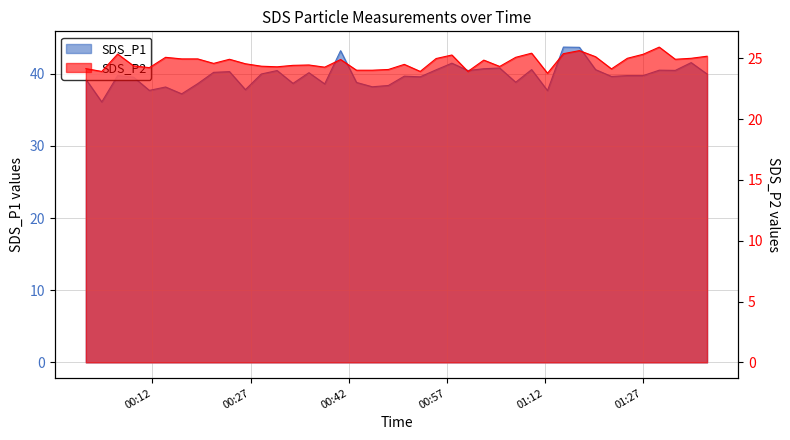

At 00:42, list the series in order from largest to smallest.

SDS_P1, SDS_P2